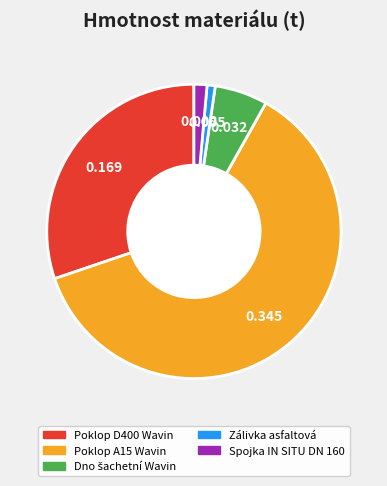

Is there any slice that represents more than half of the pie?

Yes